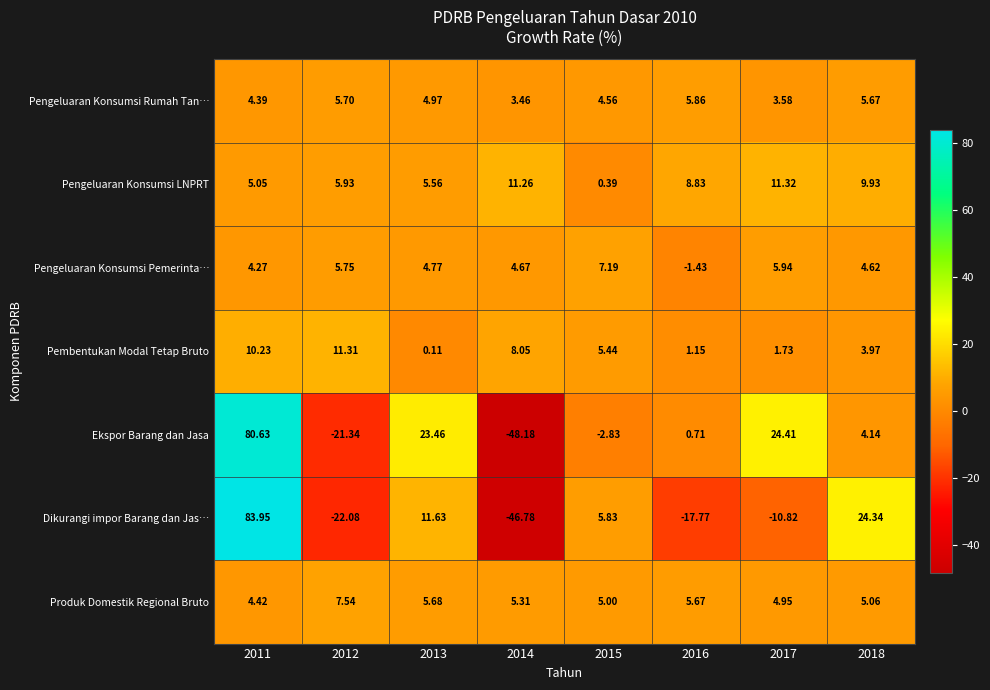

Which category has the lowest value across all series?

2014